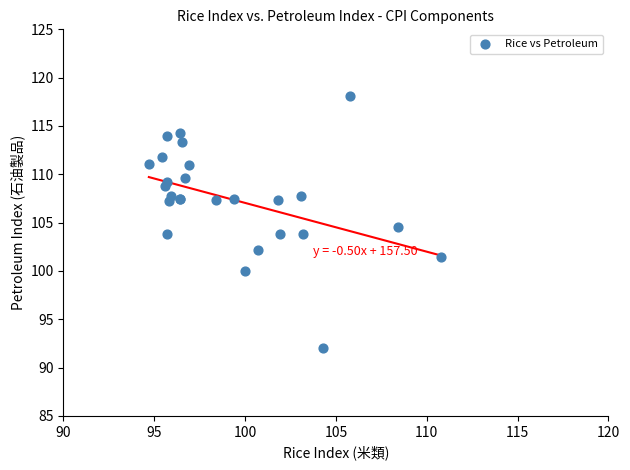

What Y value in the scatter plot is closest to 105?

104.5